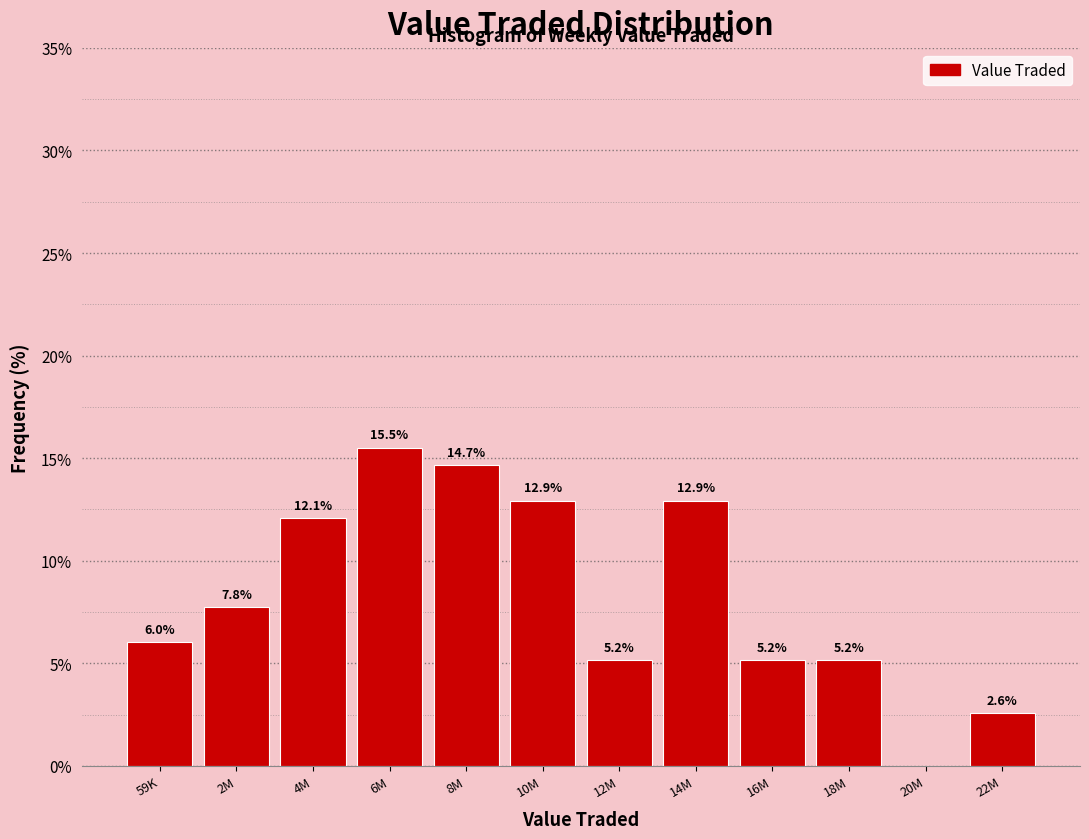

Reading left to right, list all the values displayed in this chart.

59K=6.0	2M=7.8	4M=12.1	6M=15.5	8M=14.7	10M=12.9	12M=5.2	14M=12.9	16M=5.2	18M=5.2	20M=0.0	22M=2.6